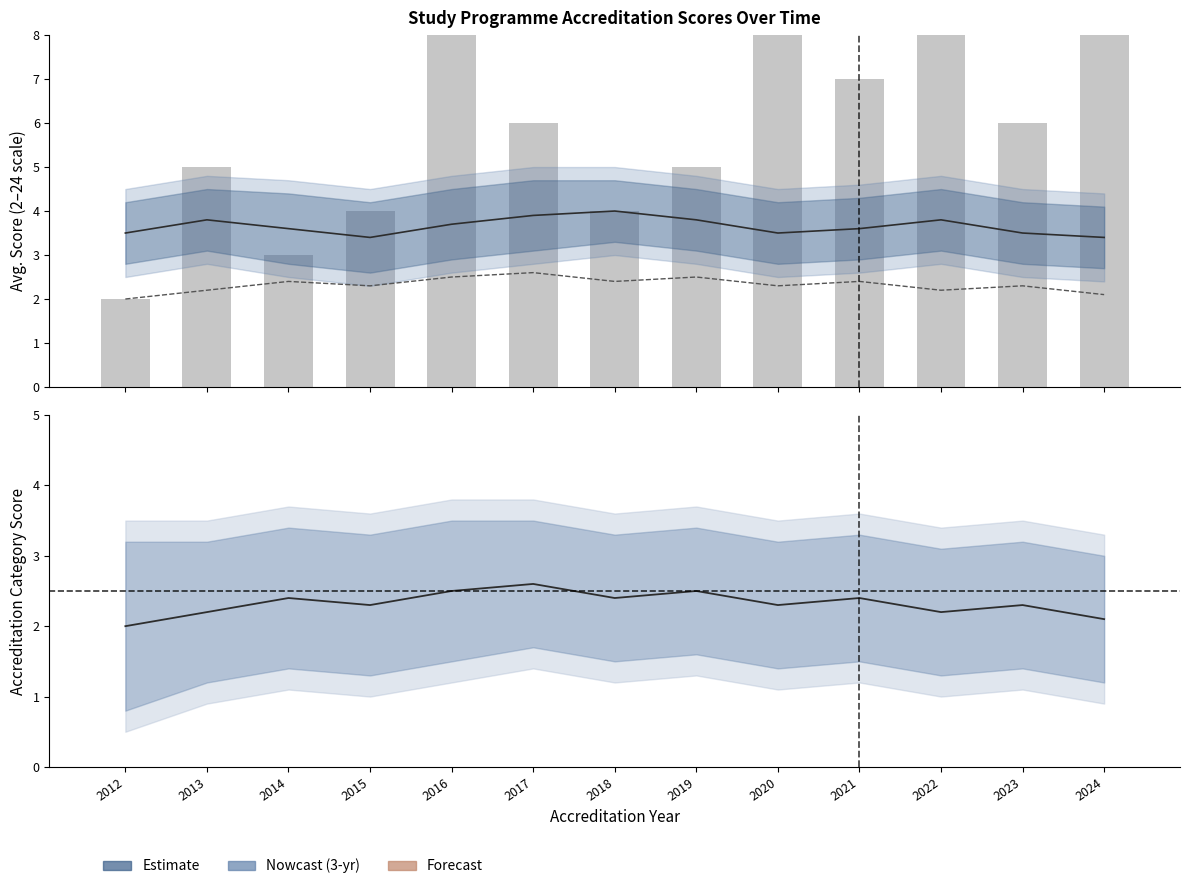

Is it true that 3-yr estimate equals 3.0 at 2013?

False